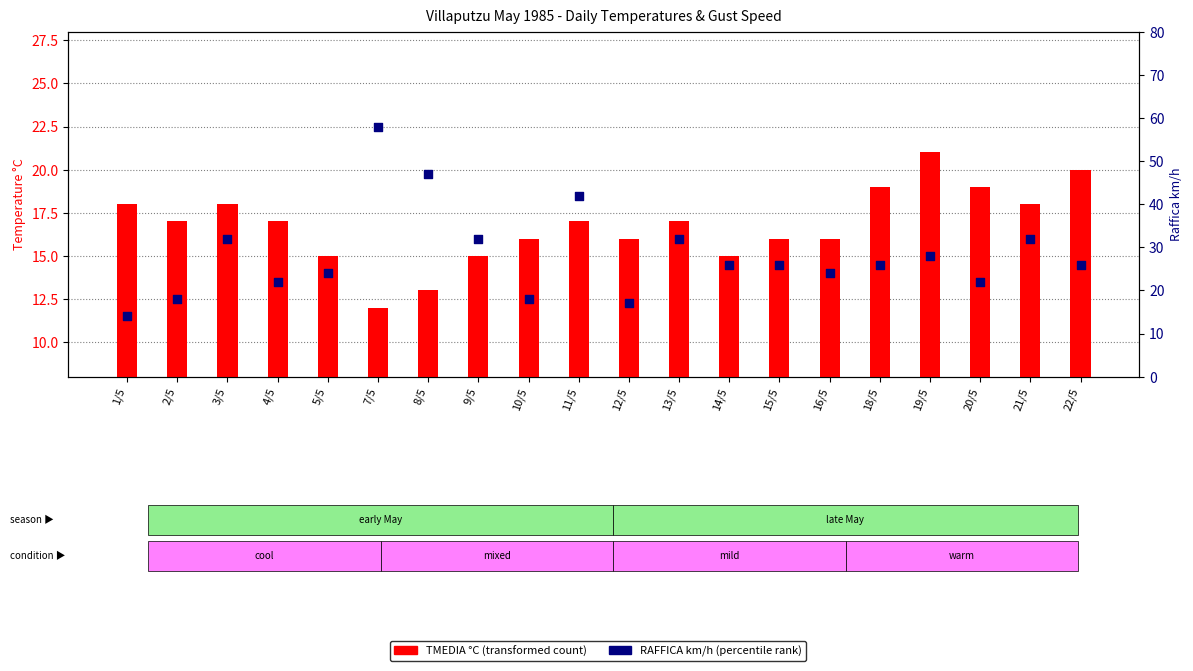

What is the total value across all series at 14/5?

41